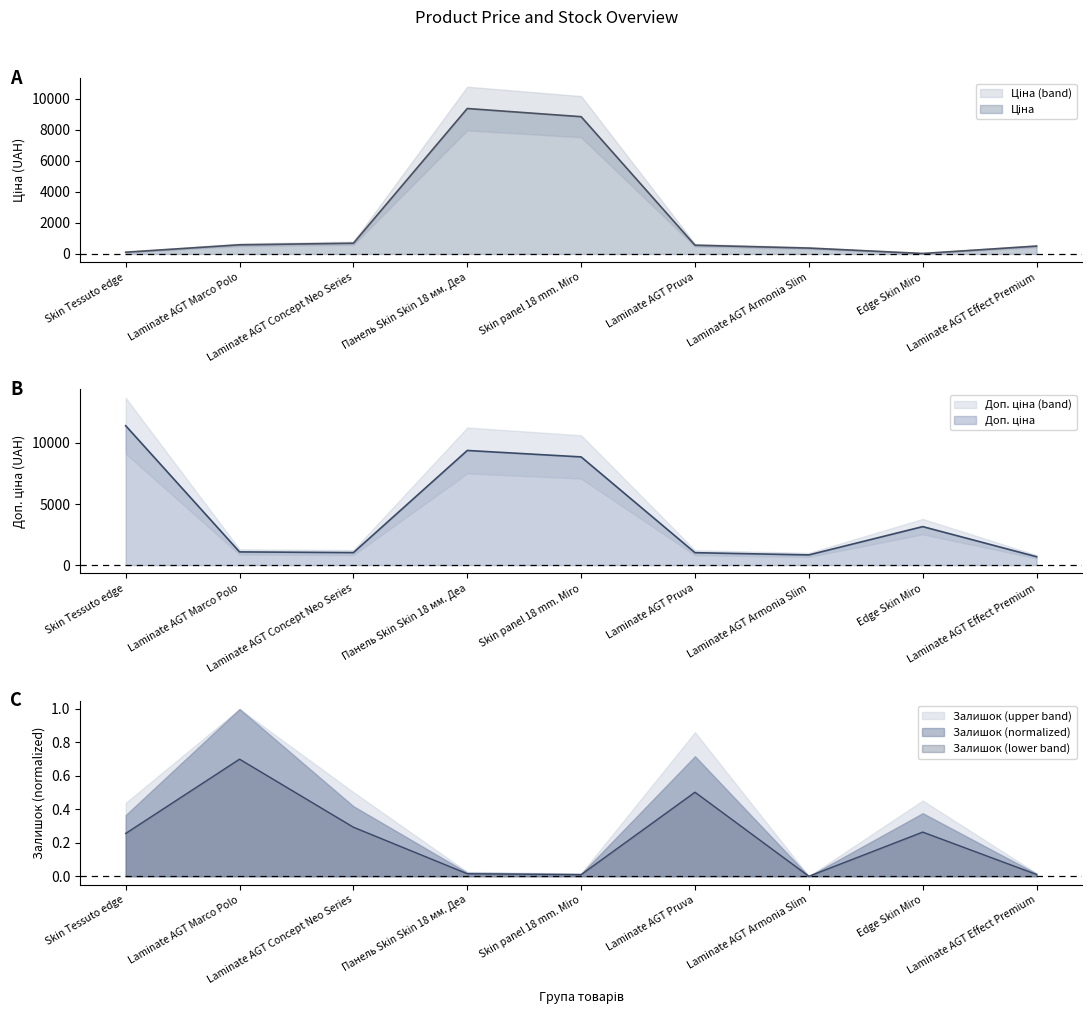

Which has a higher value, Skin Tessuto edge or Laminate AGT Marco Polo?

Laminate AGT Marco Polo